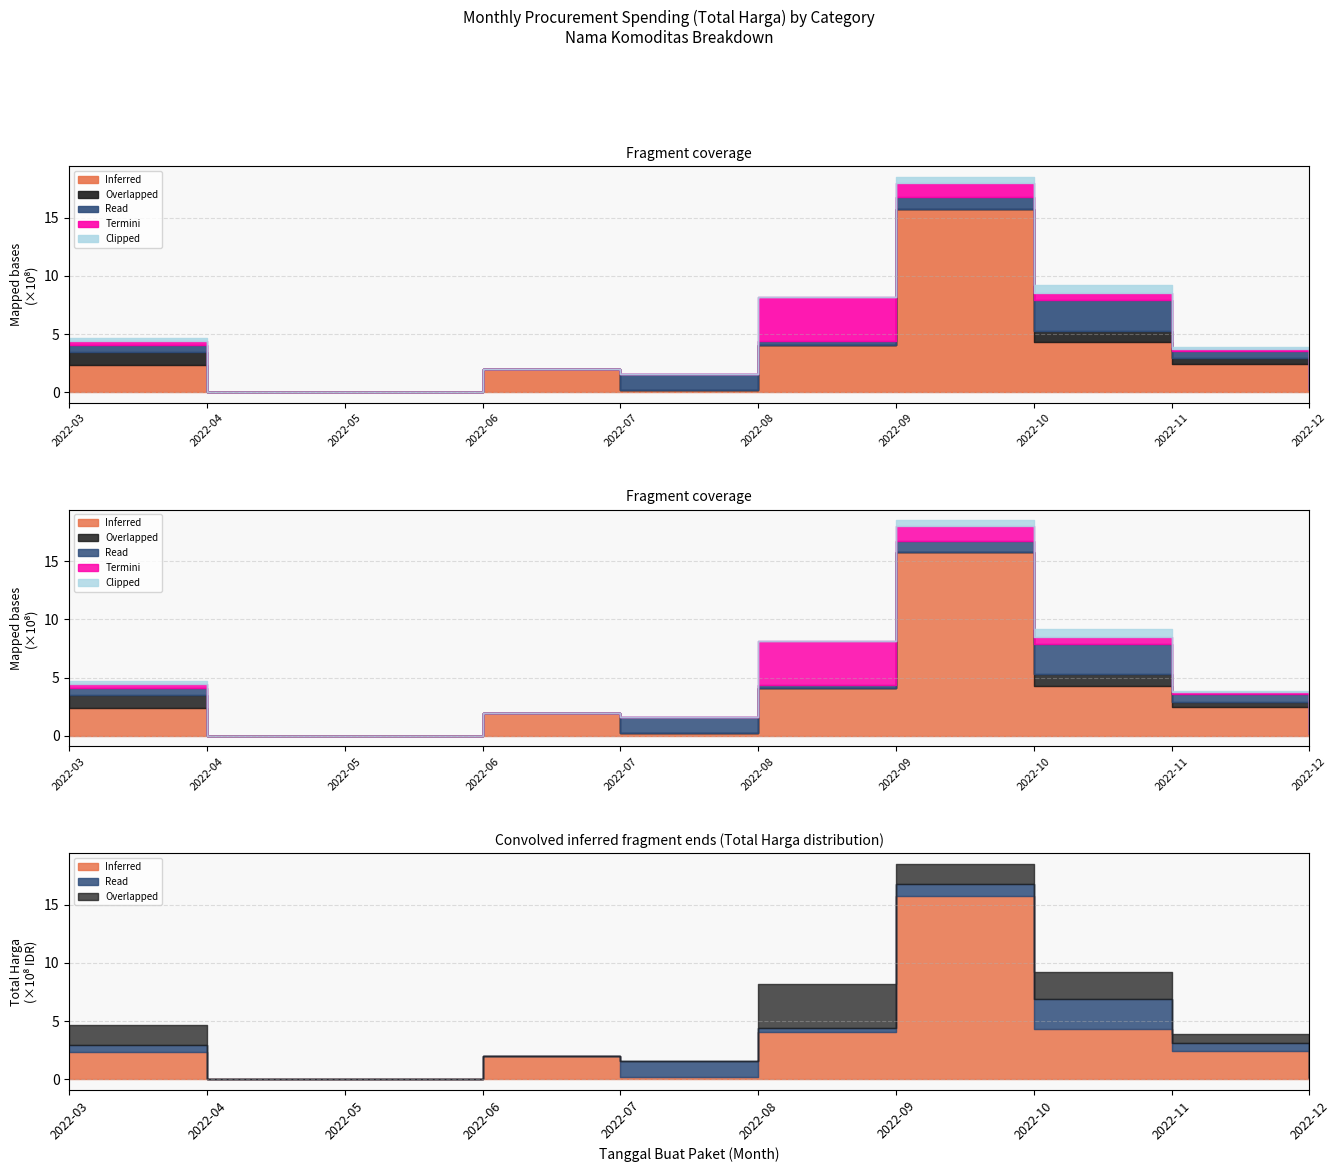

At which category does Termini reach its first local peak?

2022-08